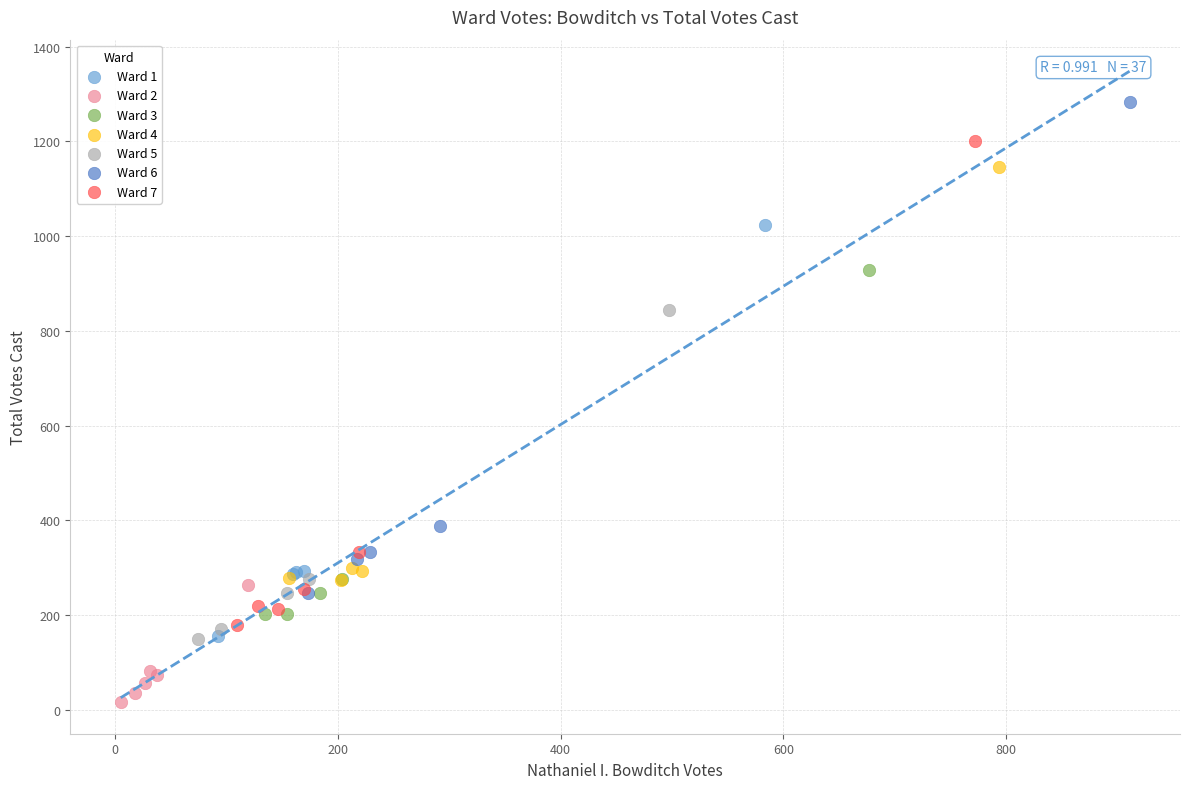

Which series reaches the maximum Y coordinate?

Ward 6